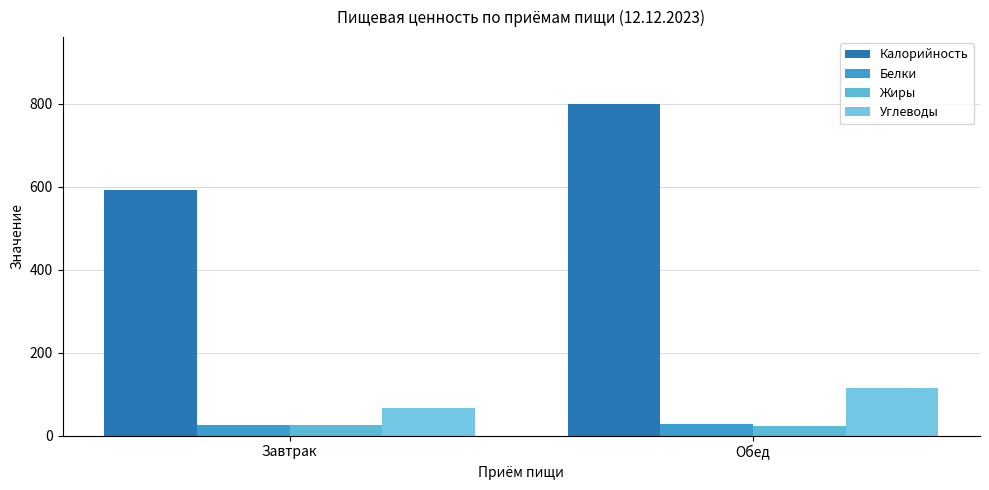

What is the spread (max minus min) of values at Завтрак?

566.5